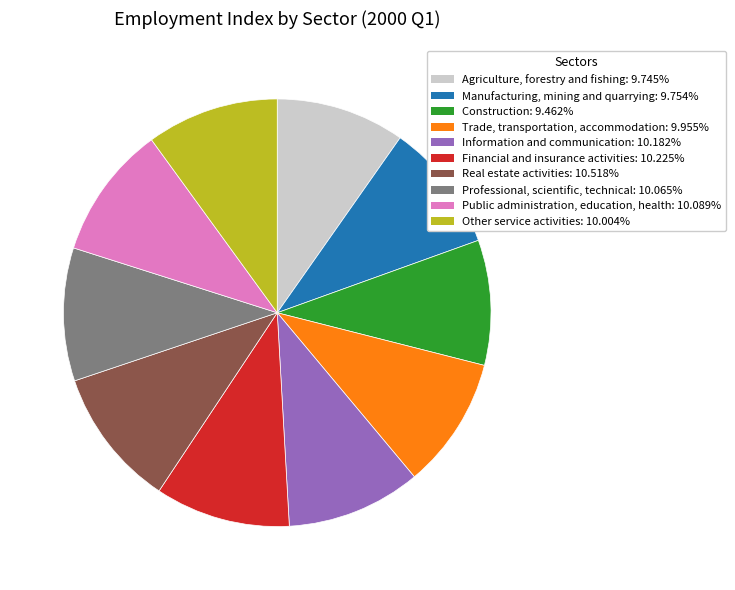

Is there a majority slice in this chart?

No